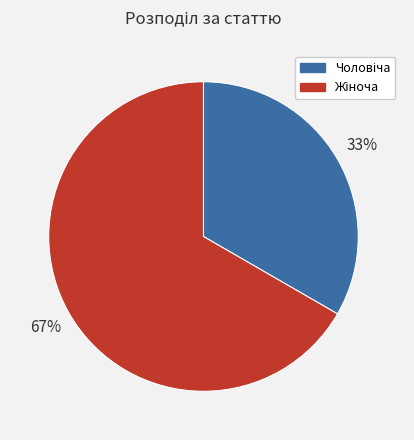

To the nearest percent, what is the average slice percentage?

50%